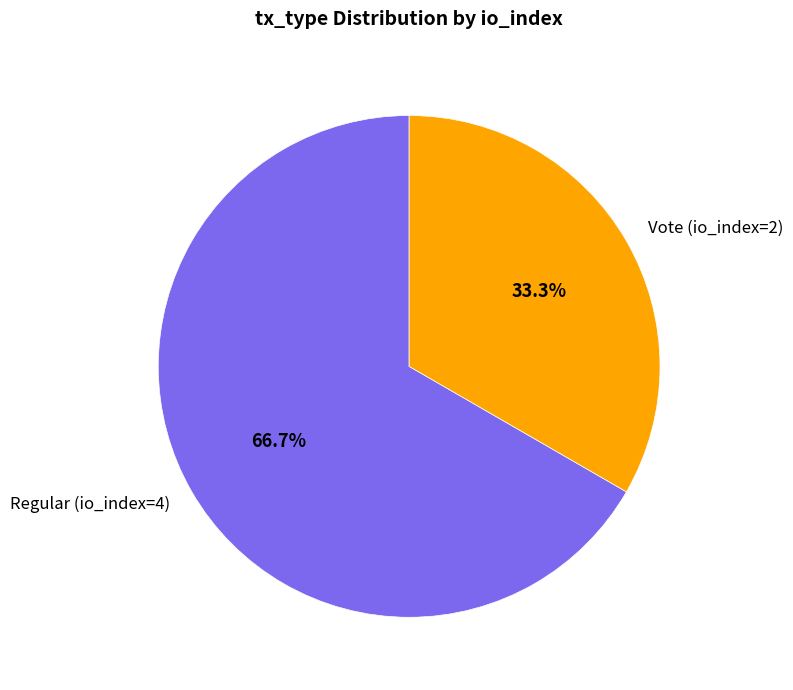

Is it true that Vote (io_index=2) is 41% of the pie?

False